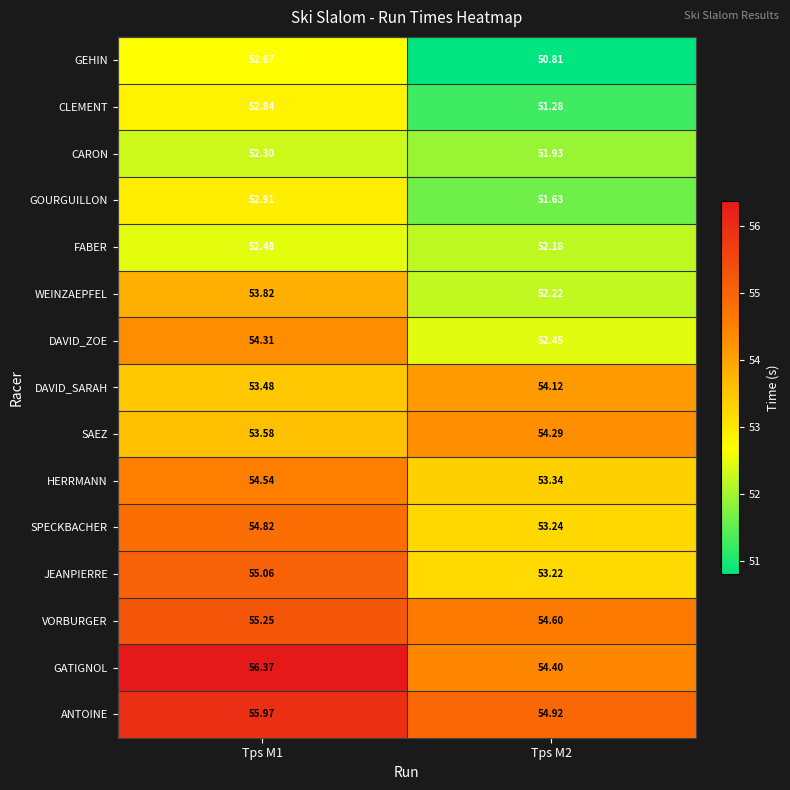

What is the smallest value displayed?

50.8